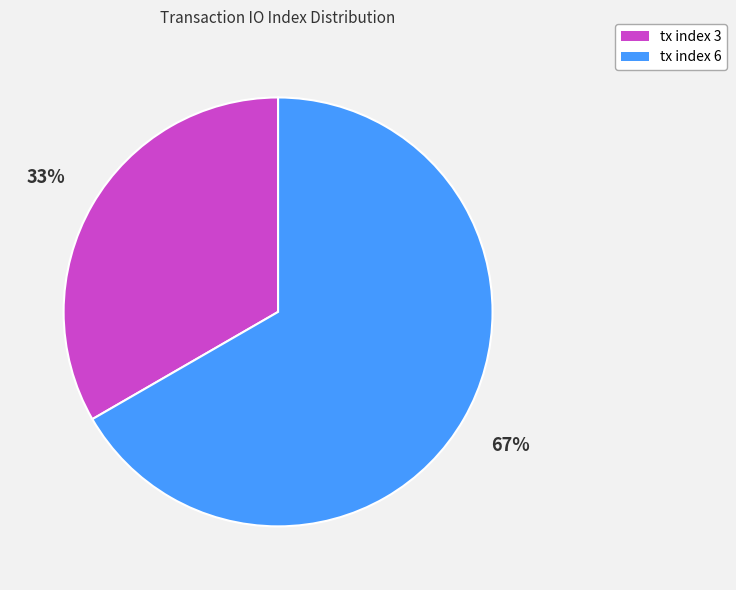

Do tx index 6 and tx index 3 together represent more than half of the pie?

Yes